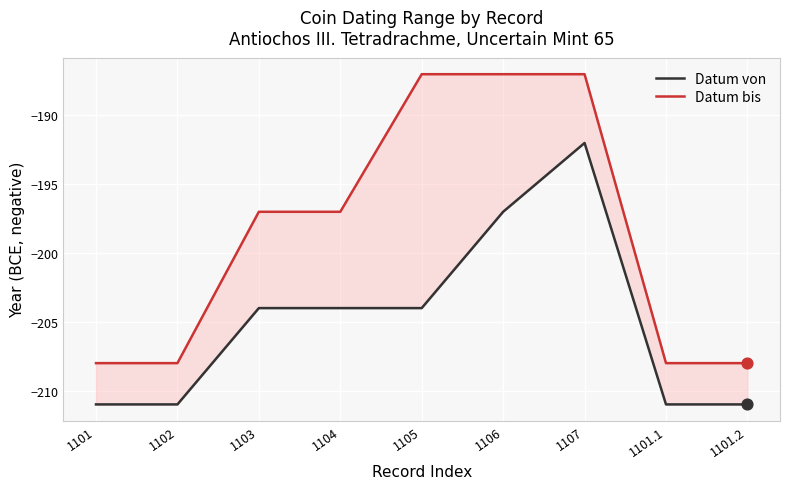

Which series contains the lowest Y value?

Datum von